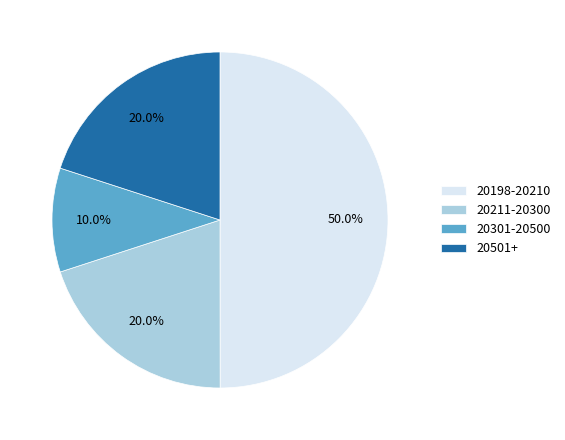

Which has a higher value, 20198-20210 or 20301-20500?

20198-20210